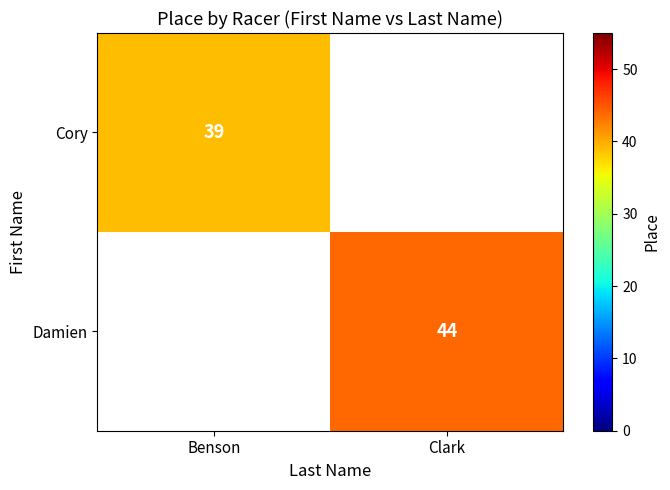

Is it true that Cory equals 39 at Benson?

True